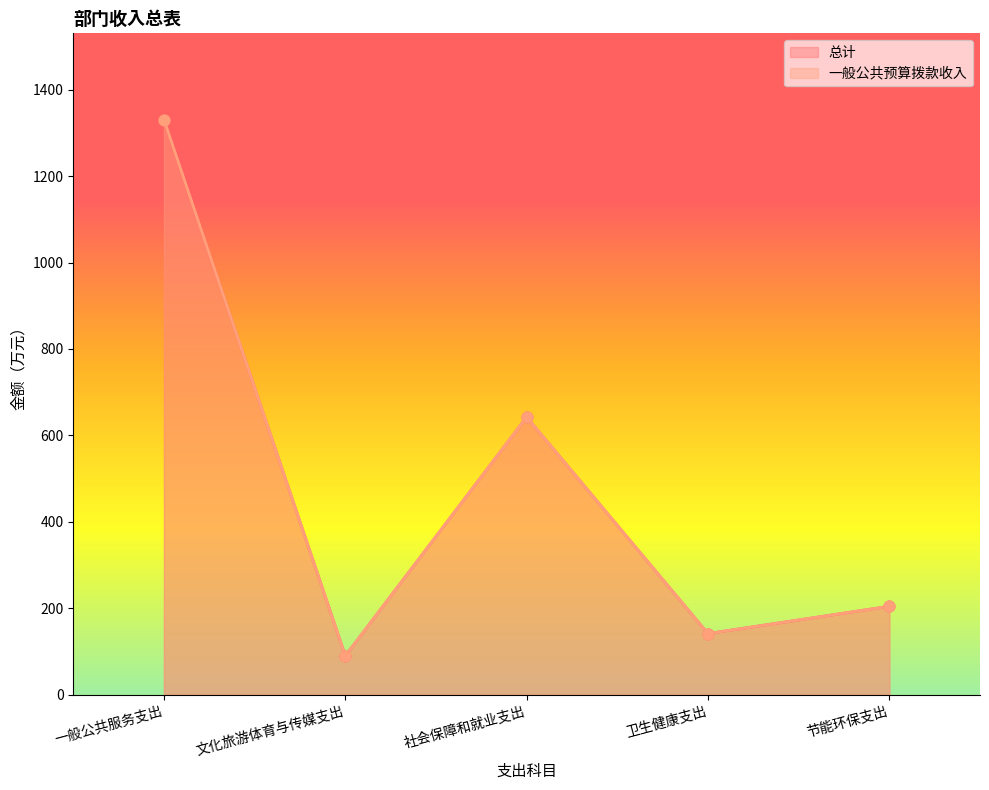

At how many categories does at least one series exceed 549?

2